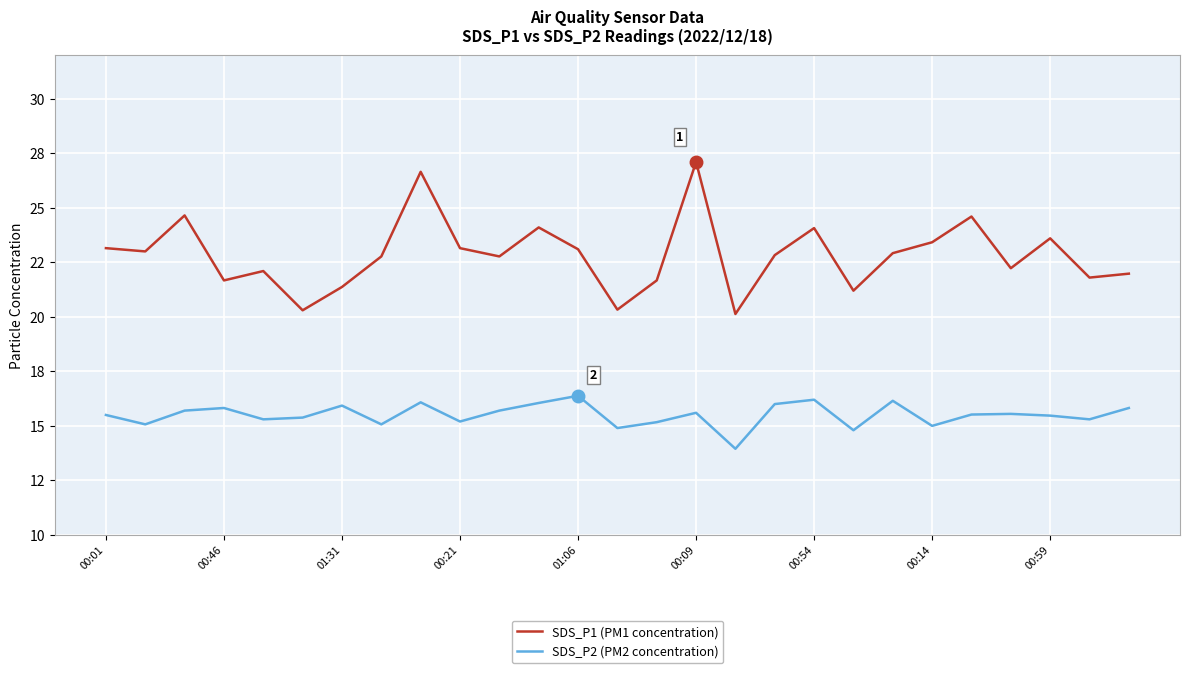

What are all the series names shown in the legend?

SDS_P1 (PM1 concentration), SDS_P2 (PM2 concentration)